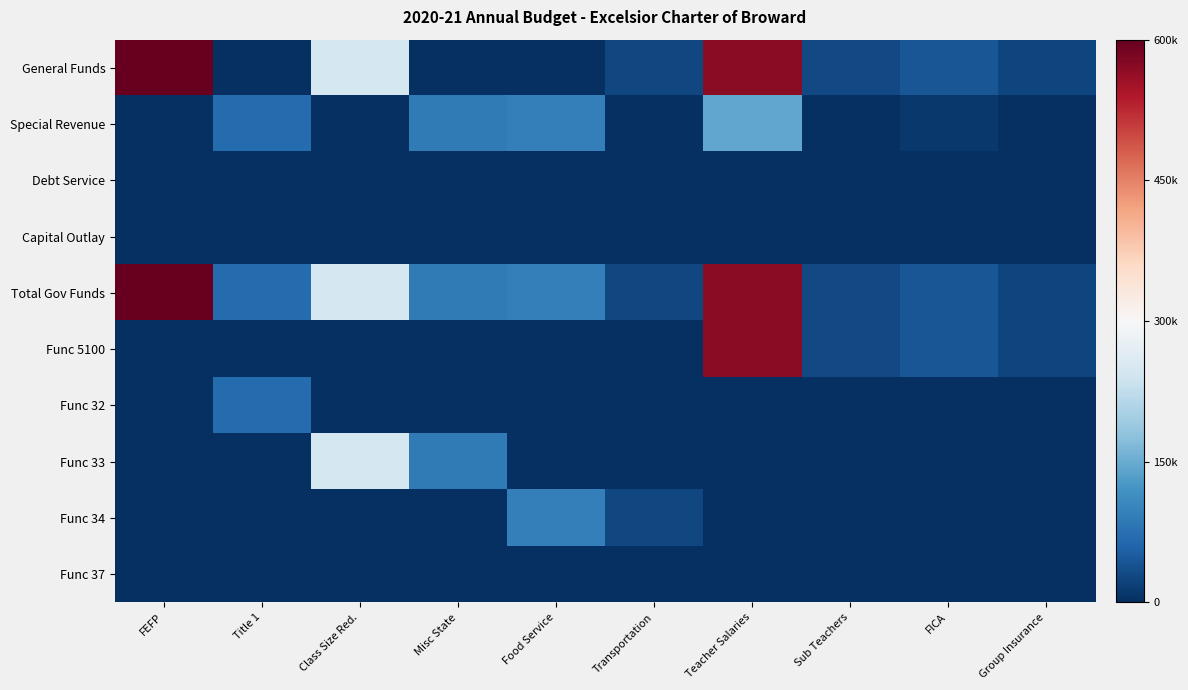

Which series changed the most between Teacher Salaries and FICA?

General Funds